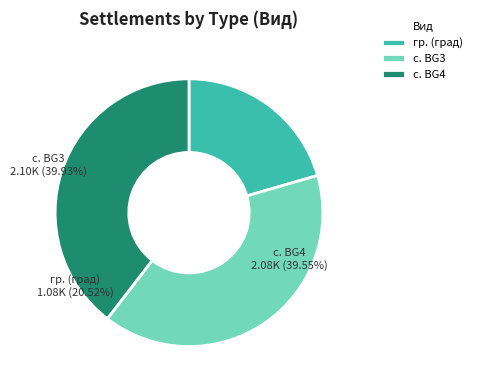

Between гр. and гр., which is larger?

гр.